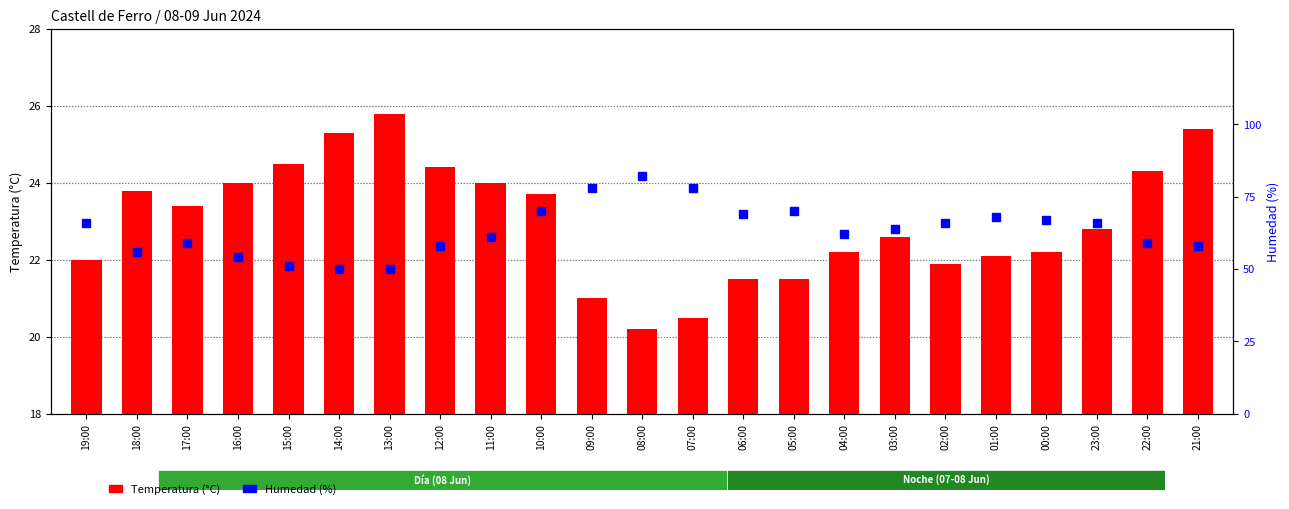

What is the value of the Humedad (%) bar at the 14th from the left?

69.0